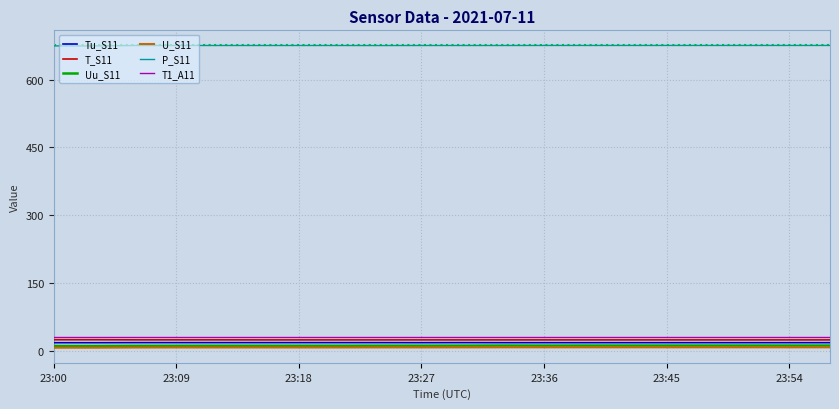

What is the difference between the maximum and minimum values in the T_S11 series?

0.3